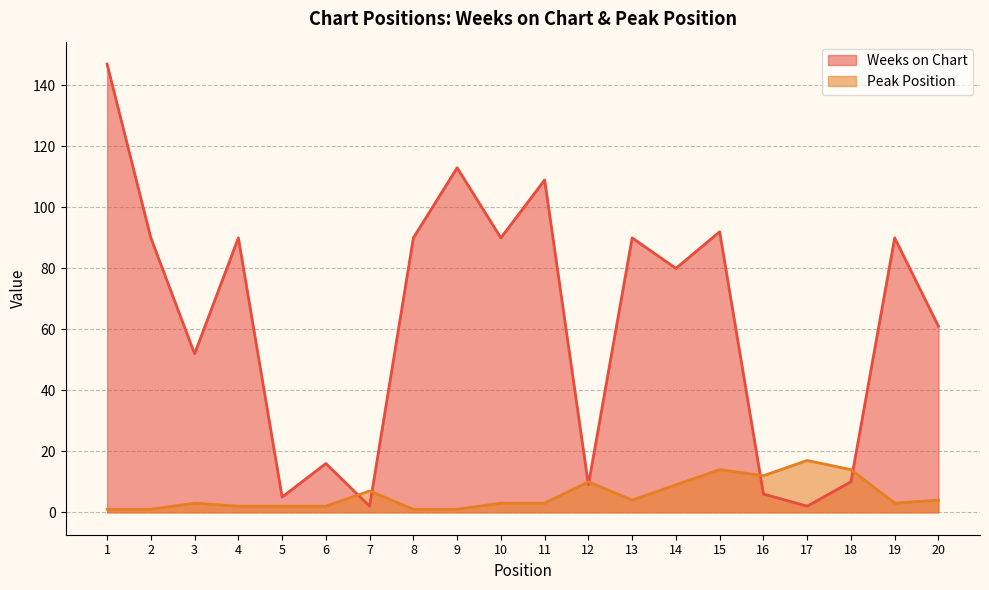

Which category has the lowest value in the Peak Position series?

1